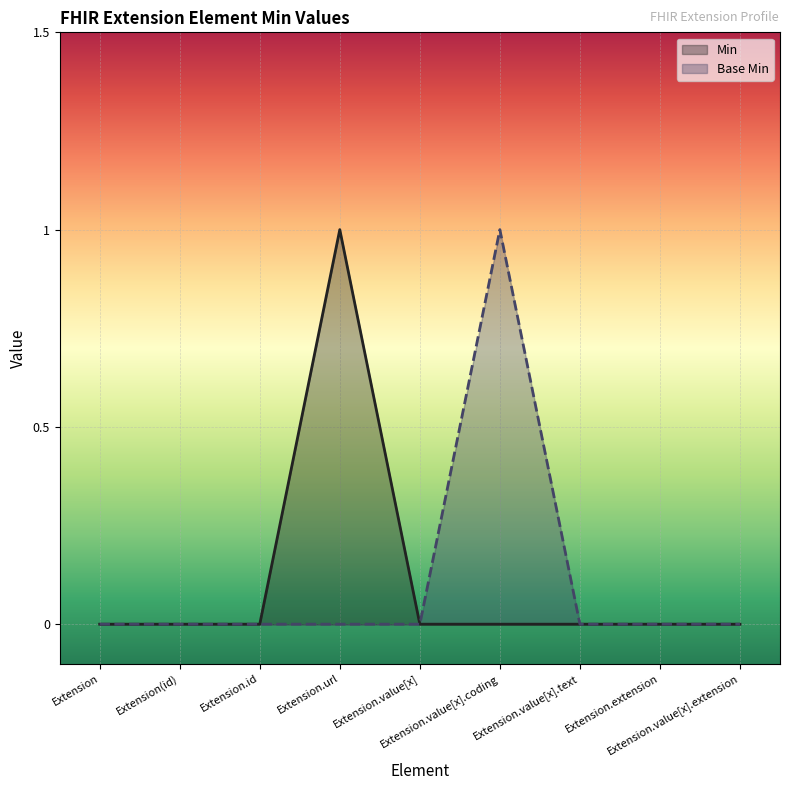

What are all the series names shown in the legend?

Min, Base Min